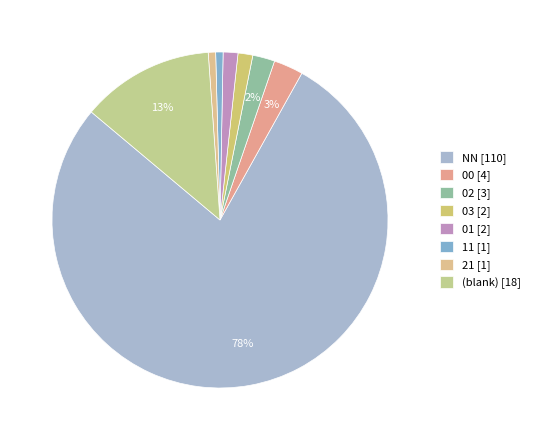

Which category has the smallest portion of the pie?

21